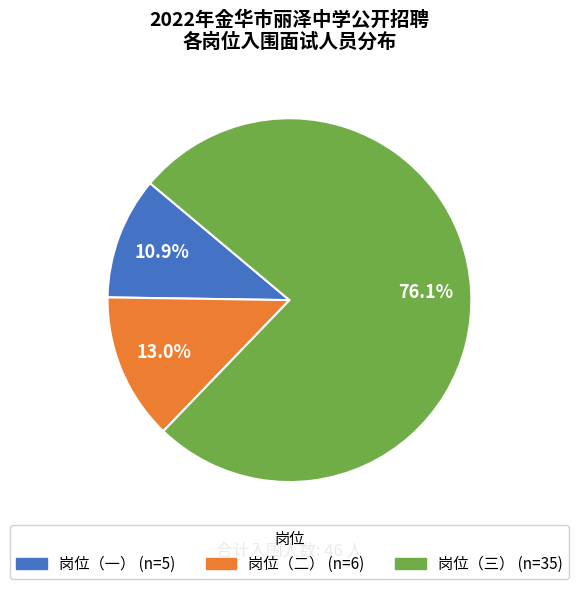

Which has a higher value, 岗位（二） or 岗位（三）?

岗位（三）